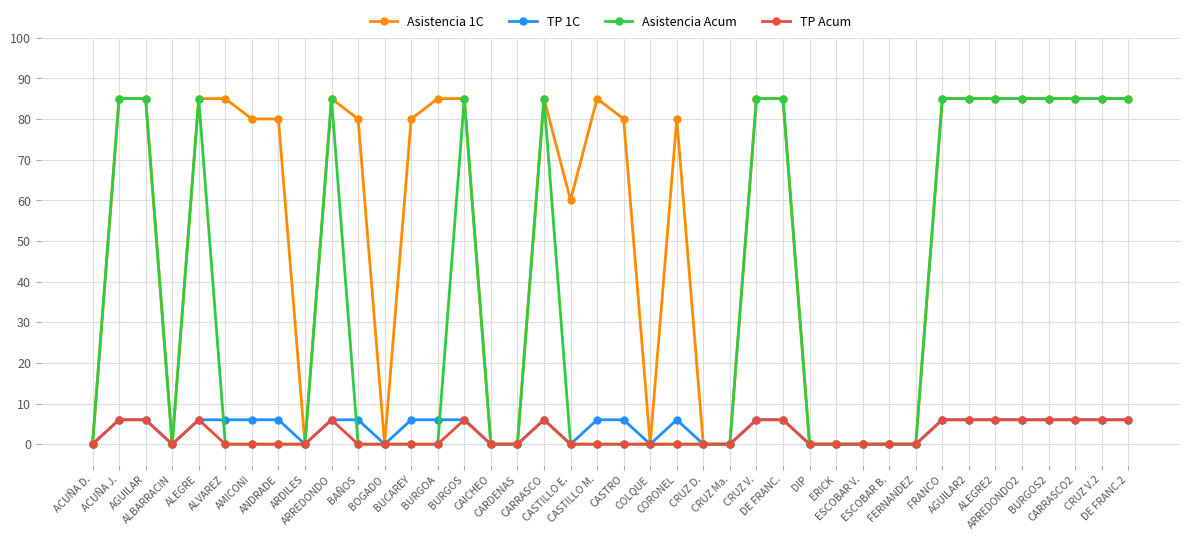

True or false: TP Acum has more than 0 interior local peaks.

True